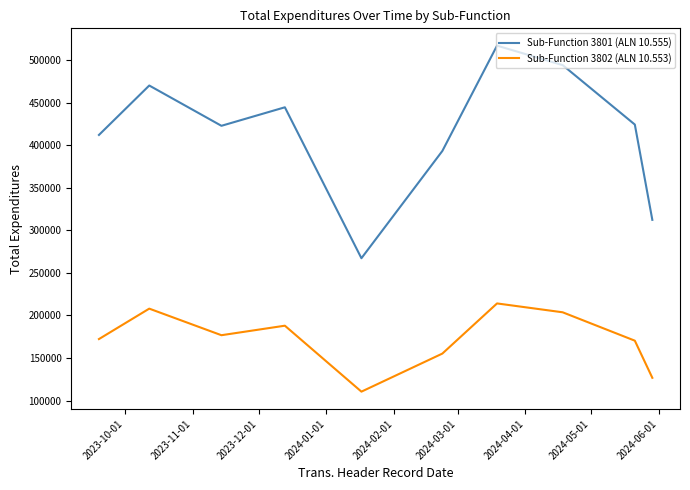

How many values in the Sub-Function 3802 (ALN 10.553) series are below 176801?

5